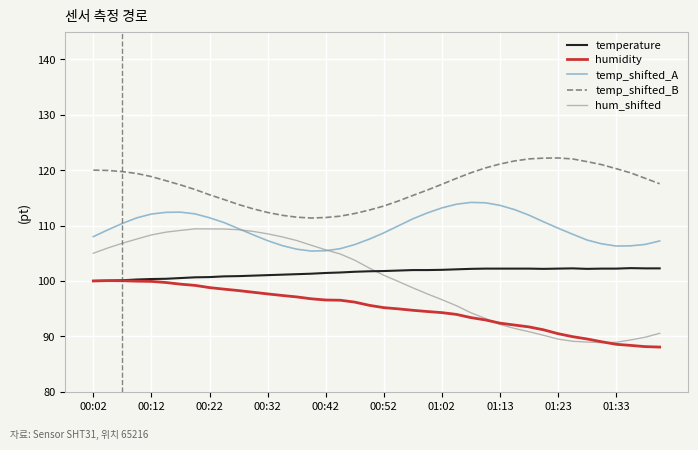

What is the greatest value displayed?

122.2